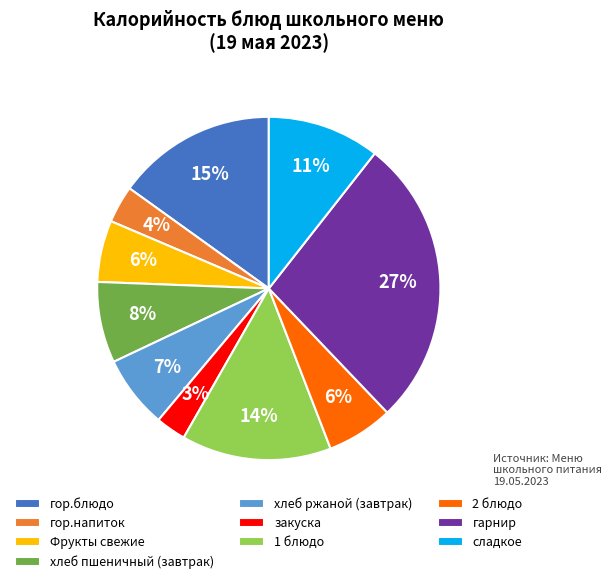

Do гарнир and хлеб пшеничный (завтрак) together represent more than half of the pie?

No